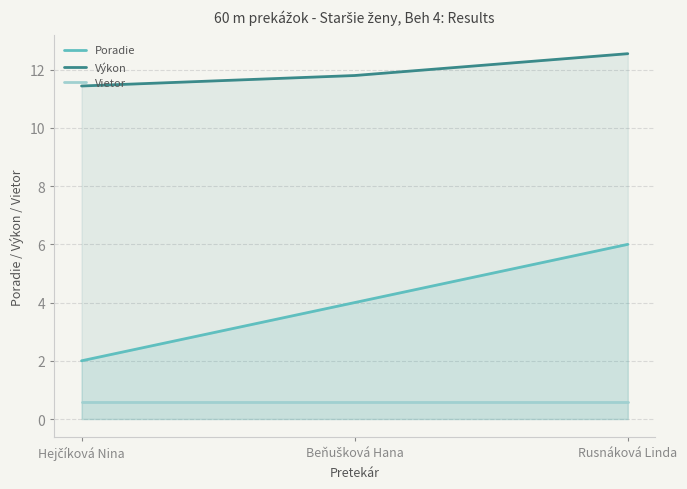

How many lines are shown in the chart?

3